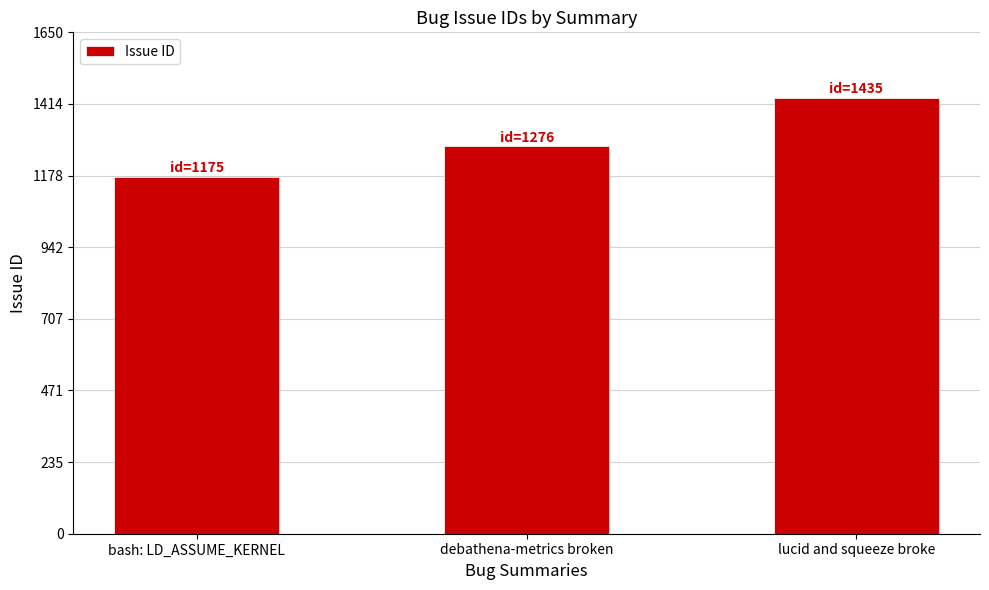

Are the bars horizontal?

No